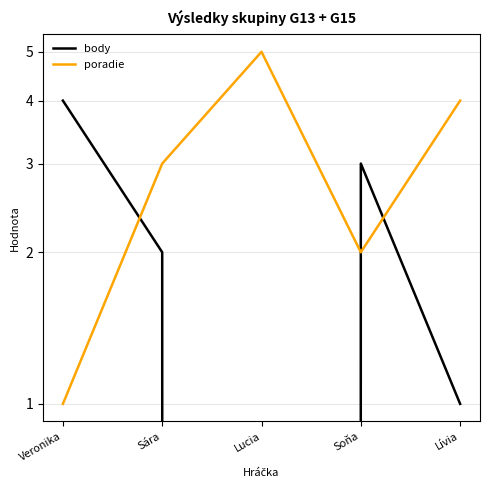

True or false: body has more than 0 interior local peaks.

True